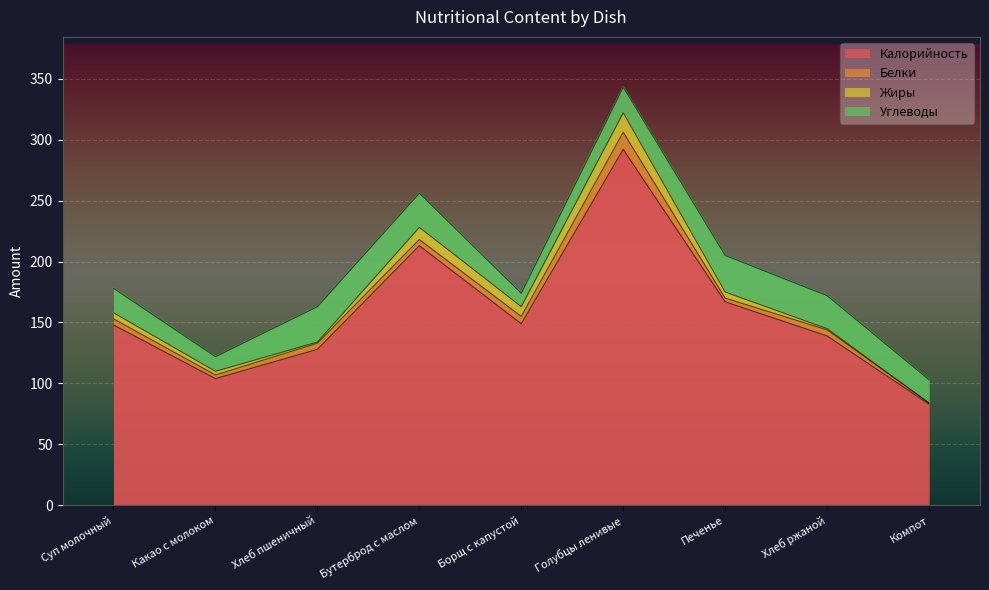

At which label does Жиры first exceed 5?

Бутерброд с маслом